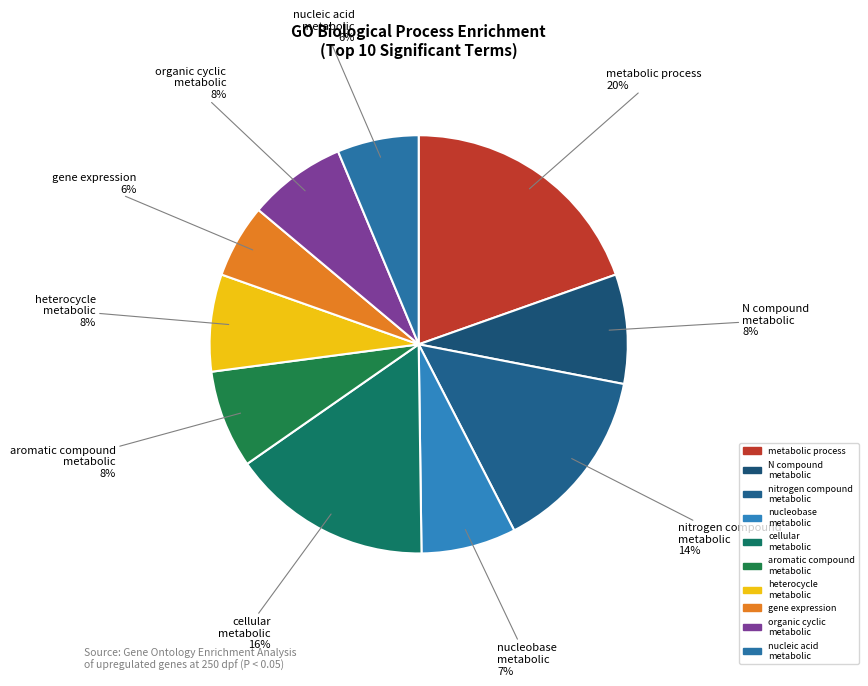

Which has a higher value, organic cyclic metabolic or gene expression?

organic cyclic metabolic